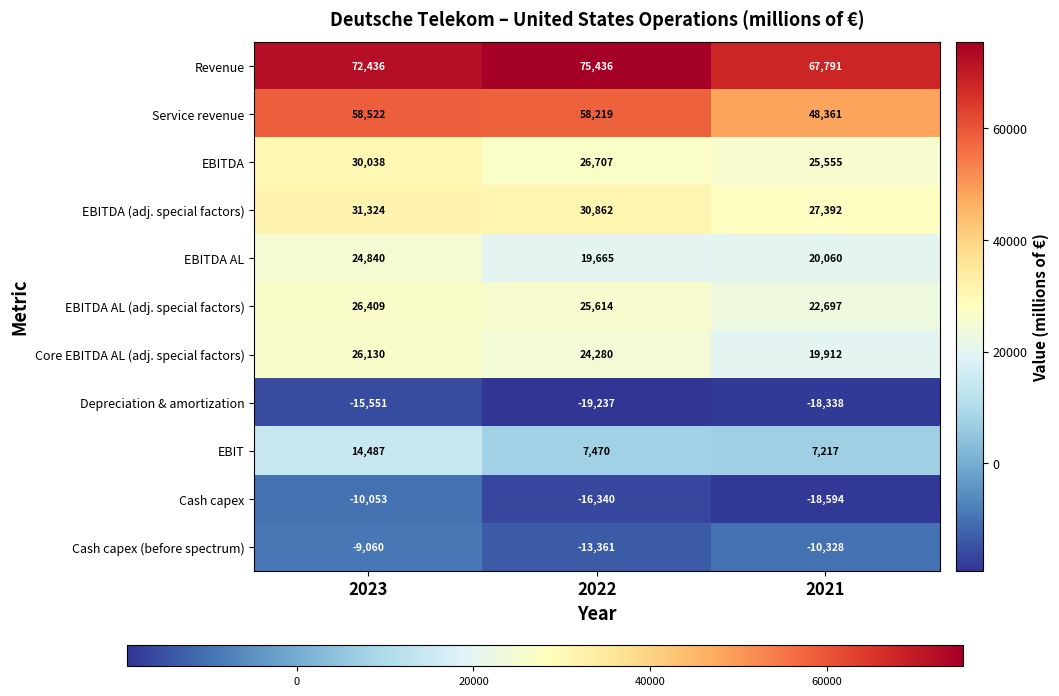

What is the sum of the EBIT values at 2023 and 2022?

21957